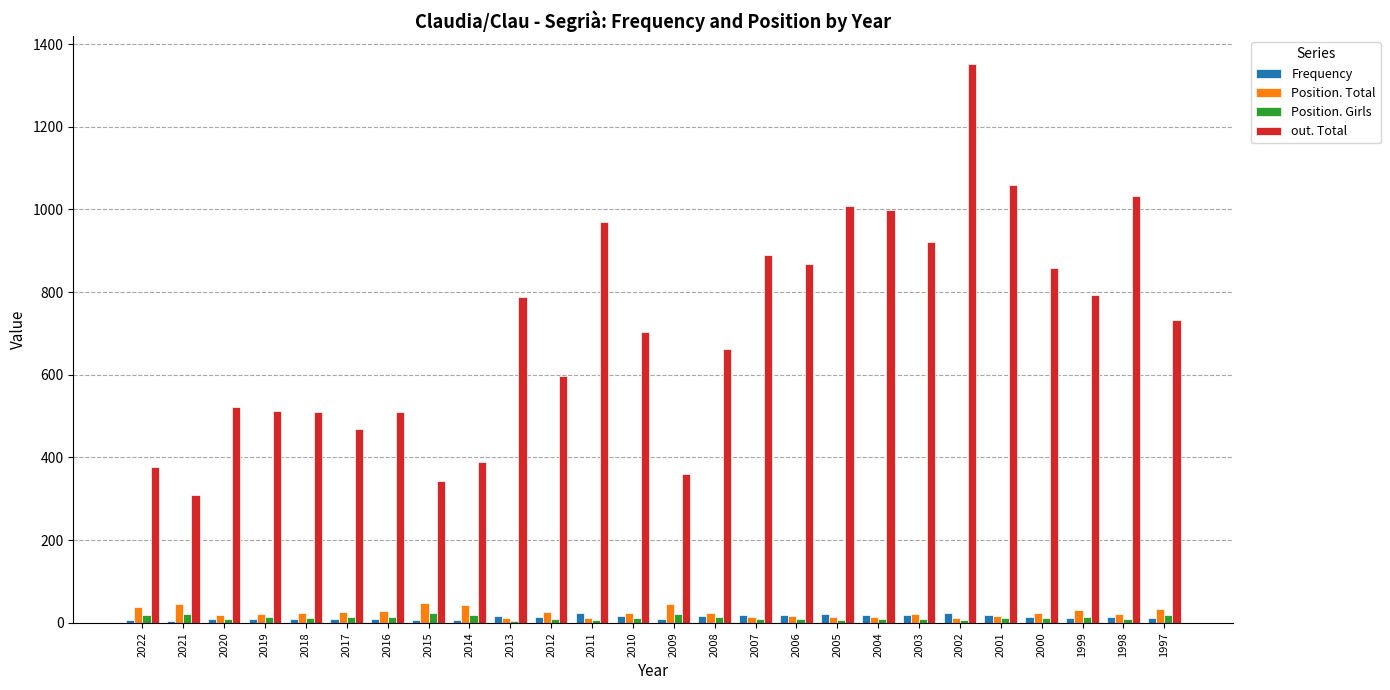

The value of out. Total at 2005 is 1008. True or false?

True